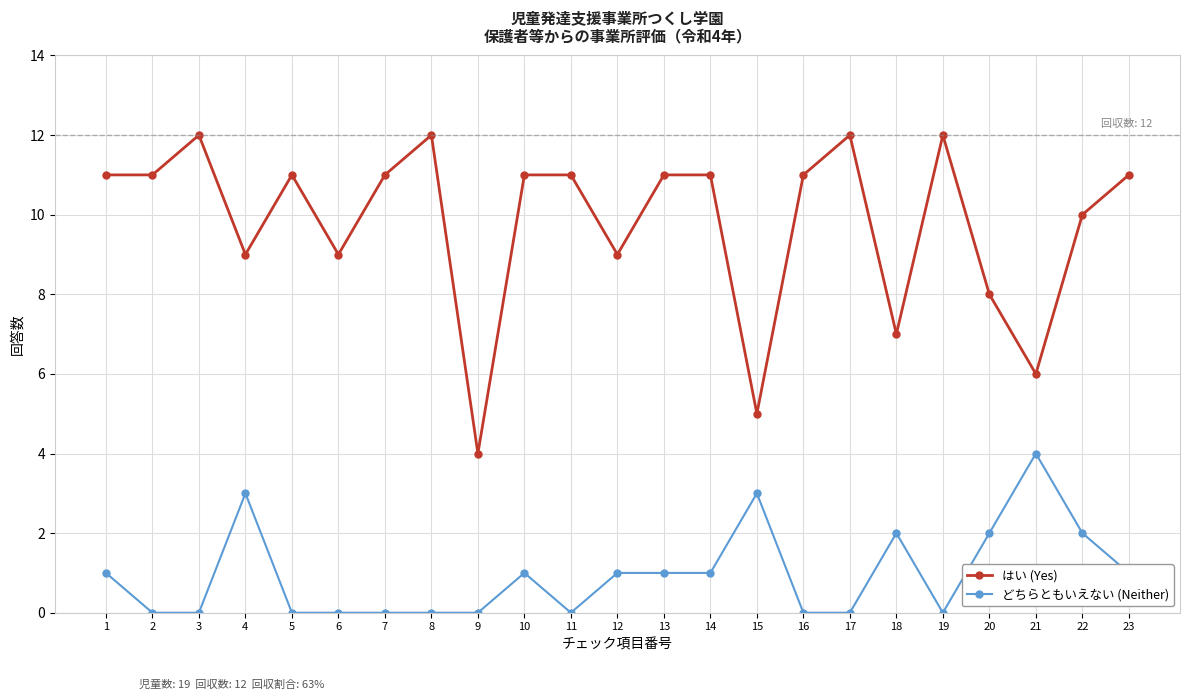

True or false: はい (Yes) and どちらともいえない (Neither) intersect in this chart.

False